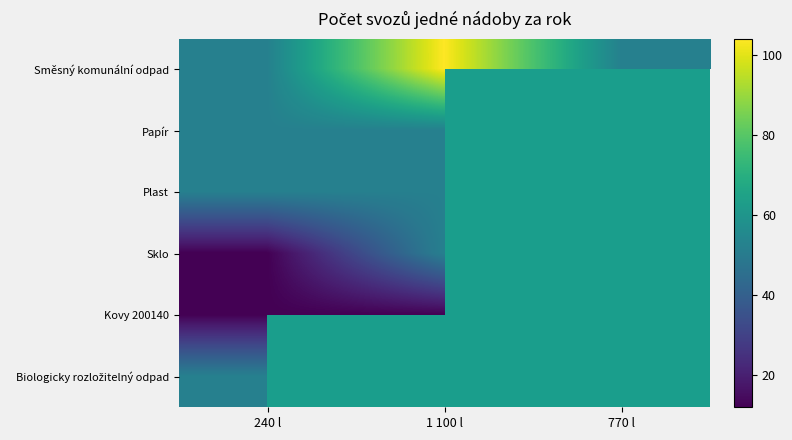

How many values in the Směsný komunální odpad series exceed 52?

1